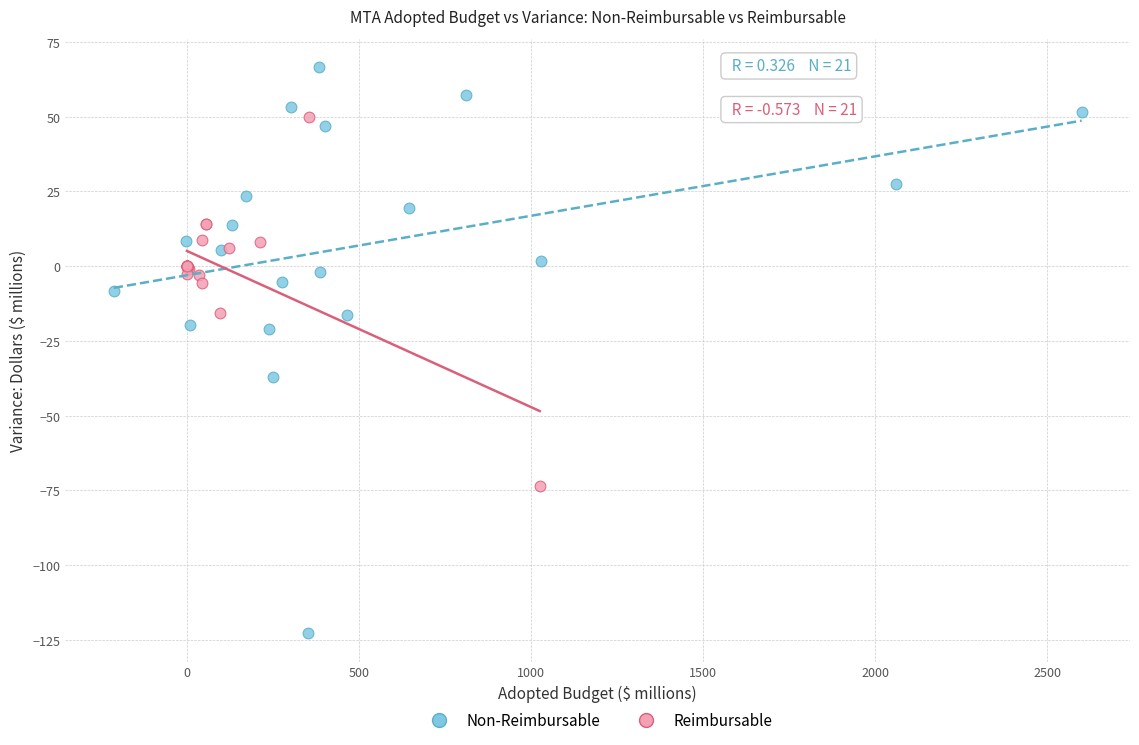

Which series has the widest spread of Y values?

Non-Reimbursable